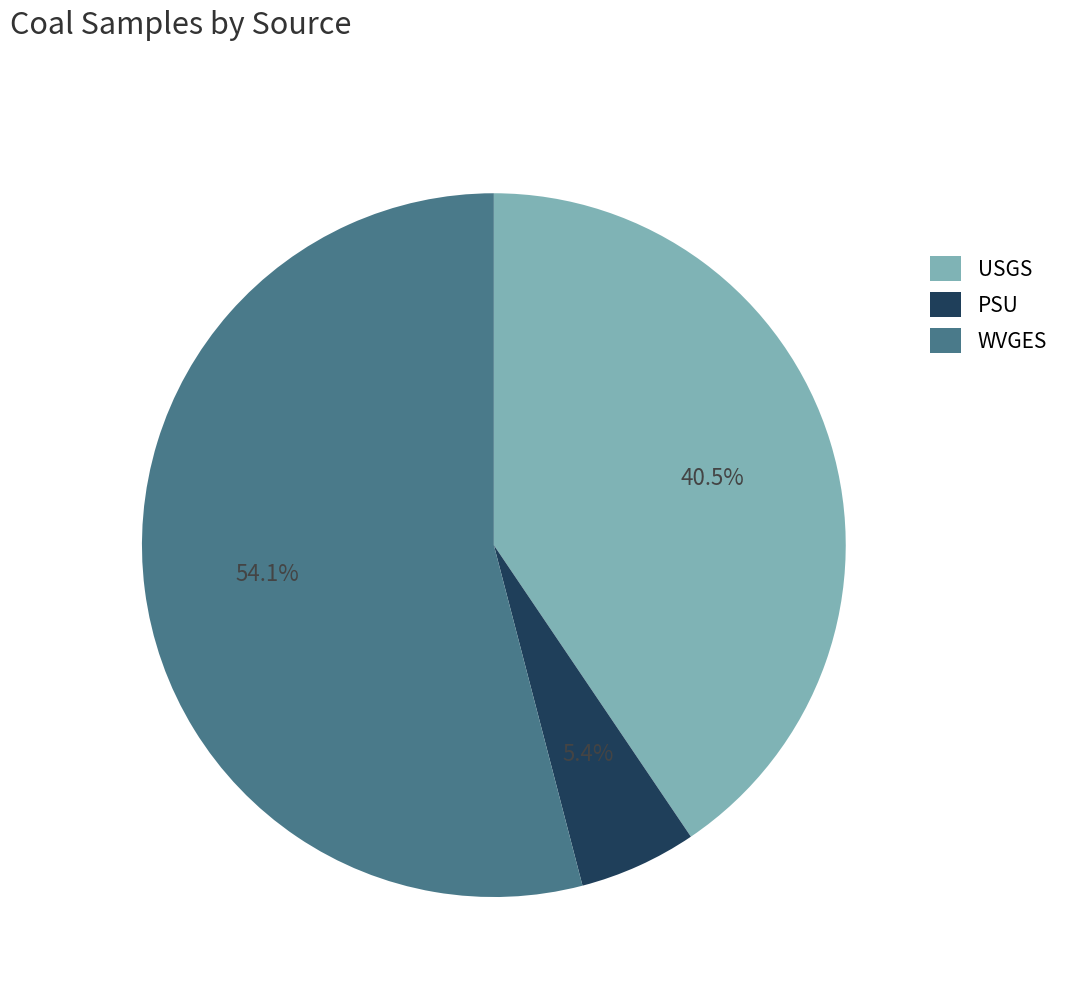

Is there any slice that represents more than half of the pie?

Yes